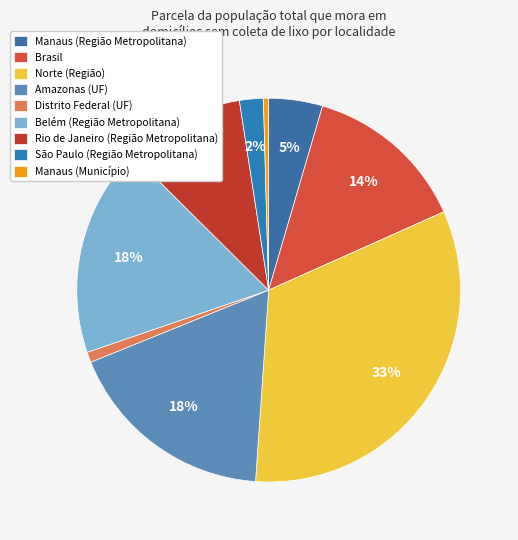

To the nearest percent, what is the difference between the Brasil and Norte (Região) slice percentages?

19%